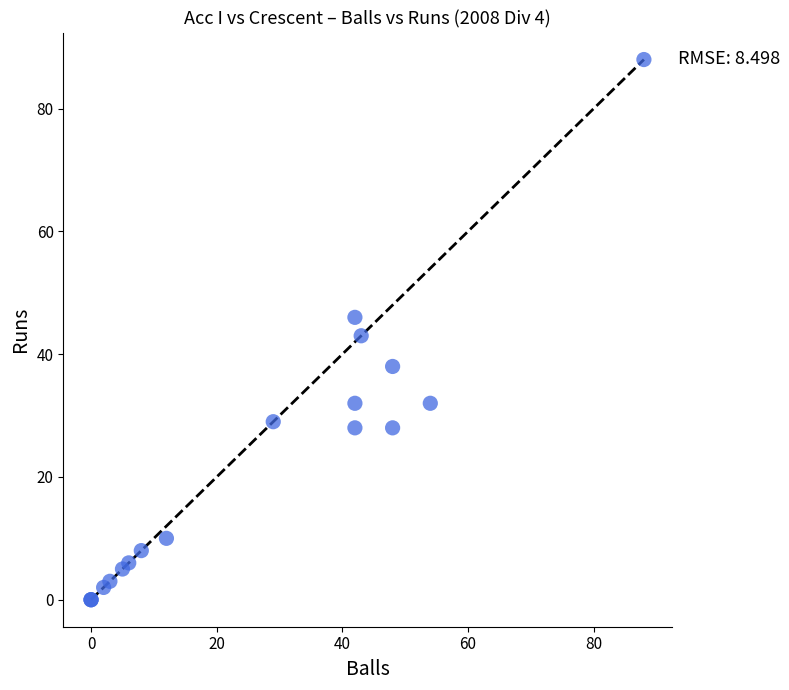

What Y value in the scatter plot is closest to 44?

43